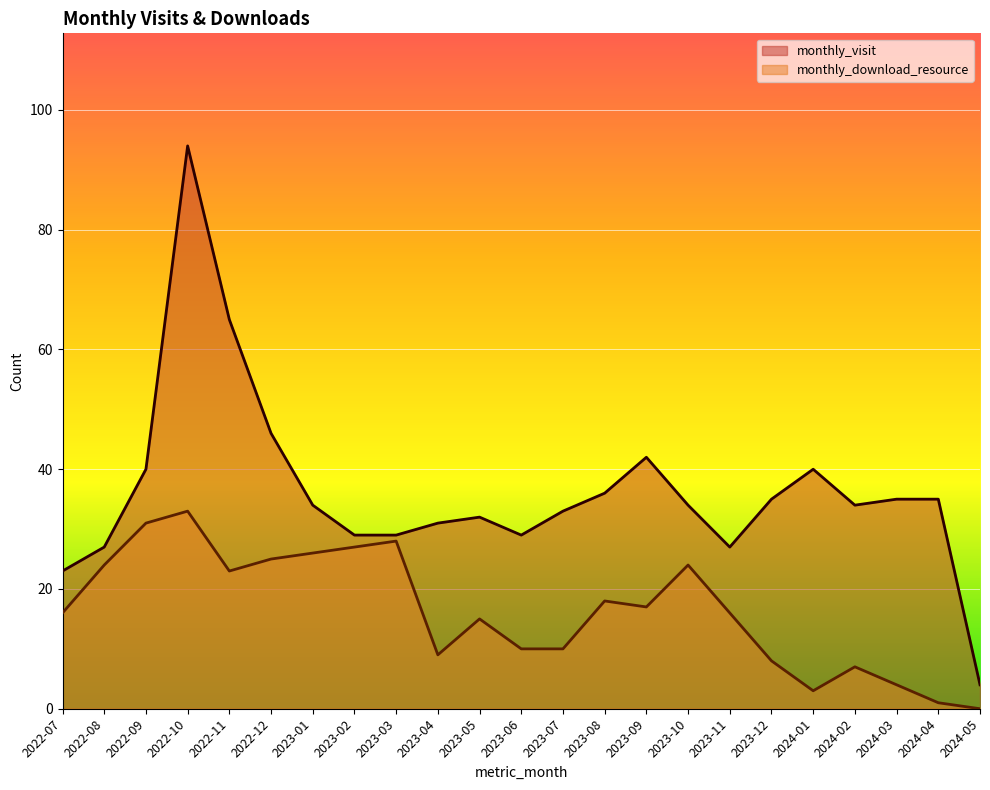

What is the difference between the highest and lowest values at 2024-03?

31